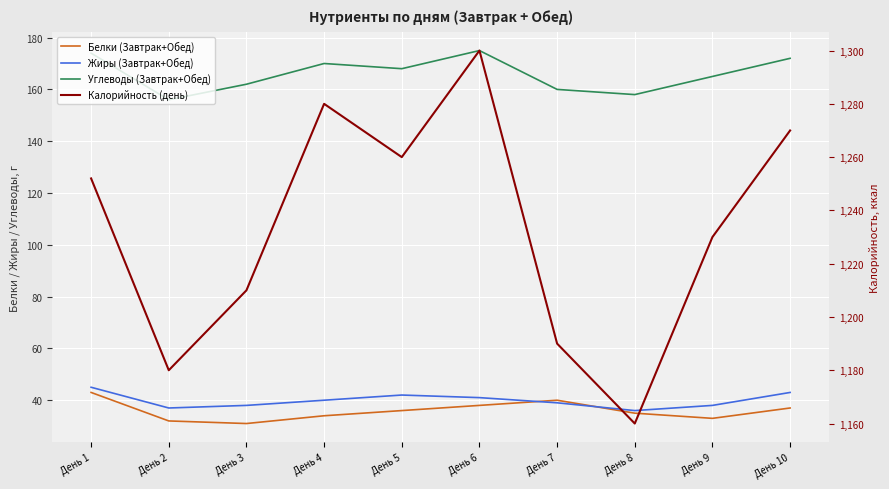

Rank the series by their maximum value, from lowest to highest.

Белки (Завтрак+Обед), Жиры (Завтрак+Обед), Углеводы (Завтрак+Обед), Калорийность (день)